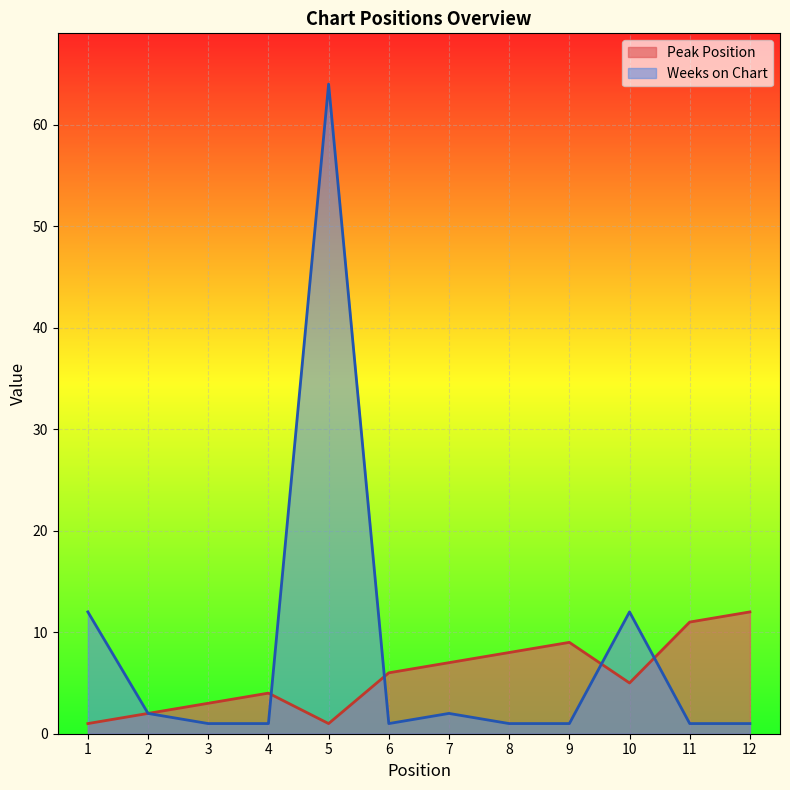

List the labels in order of Peak Position value, largest first.

12, 11, 9, 8, 7, 6, 10, 4, 3, 2, 1, 5